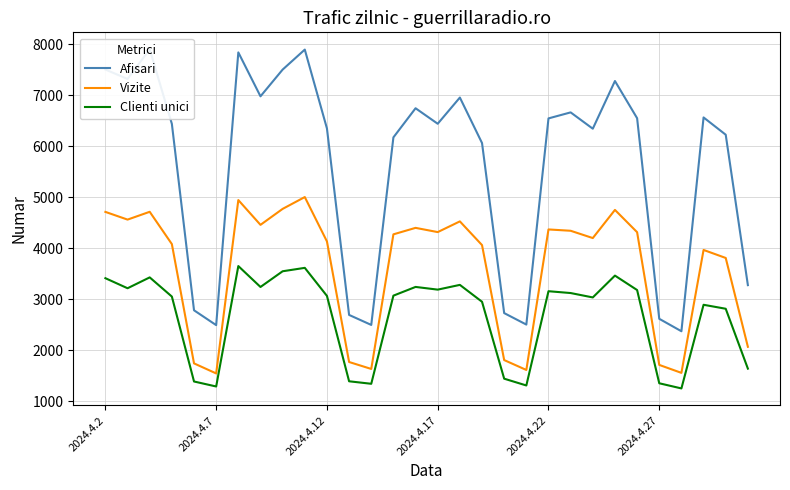

How many distinct data groups are displayed?

3